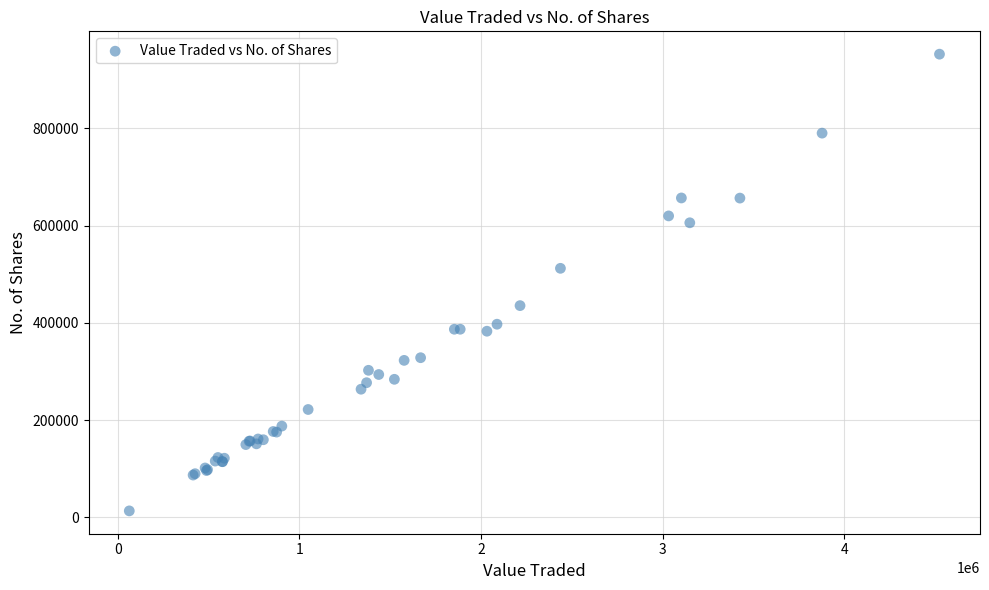

What Y value in the scatter plot is closest to 482942?

512172